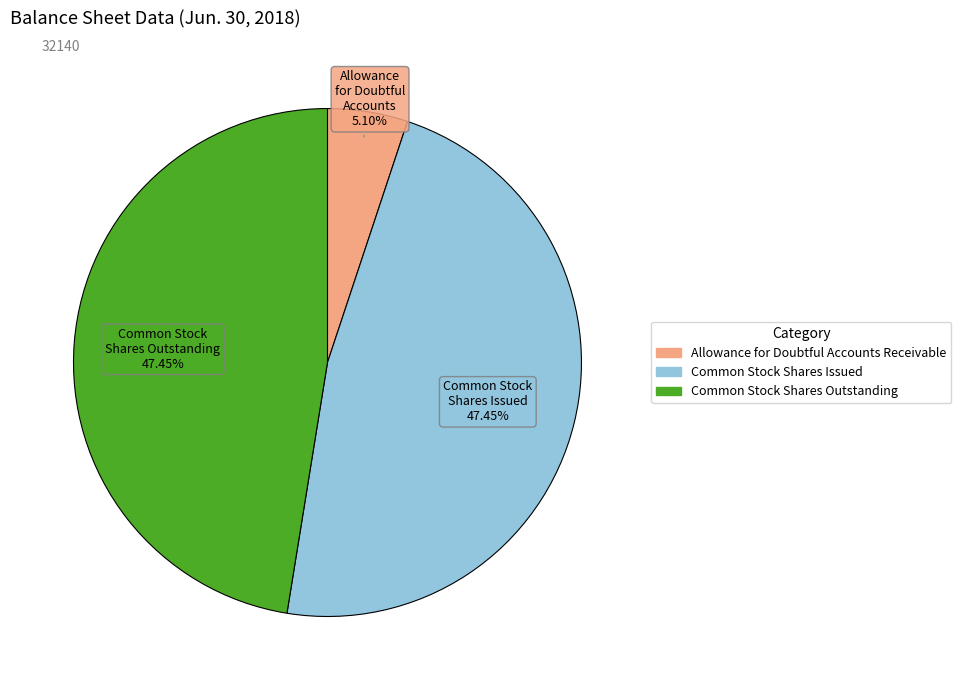

Count the number of slices in the pie.

3